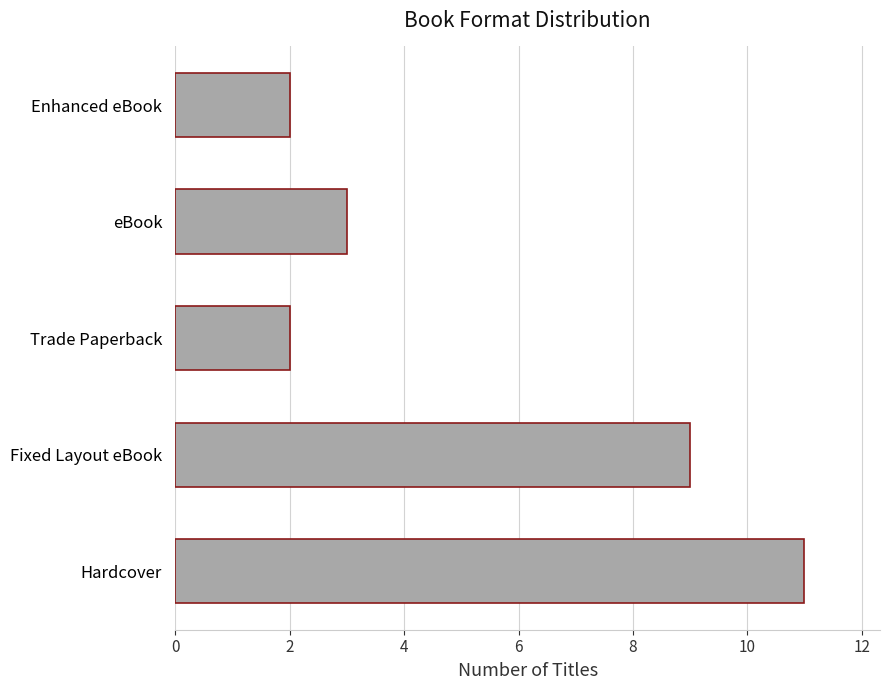

True or false: the data shows 2 at Enhanced eBook.

True